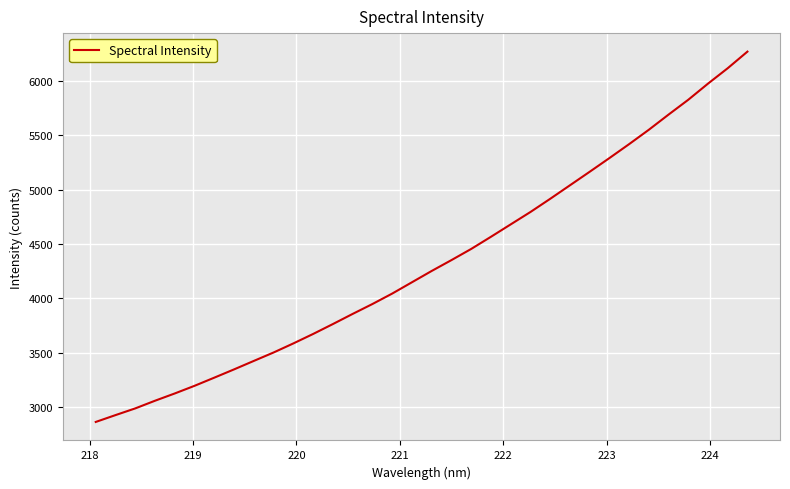

What is the difference between the maximum and minimum values?

3406.4